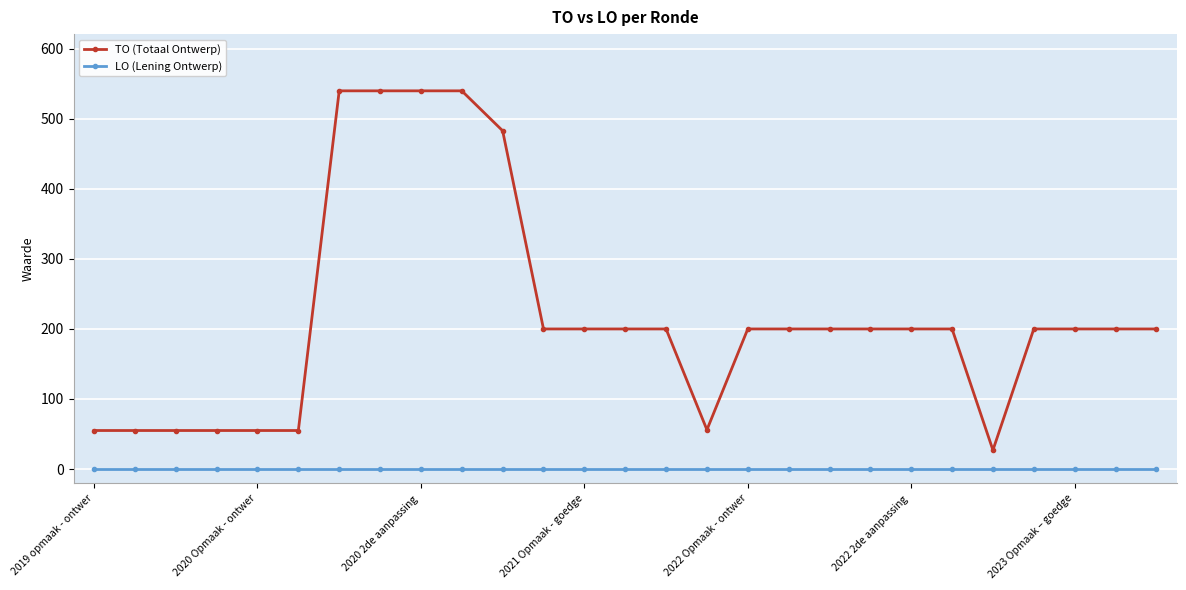

Which series has the largest total across all categories?

TO (Totaal Ontwerp)